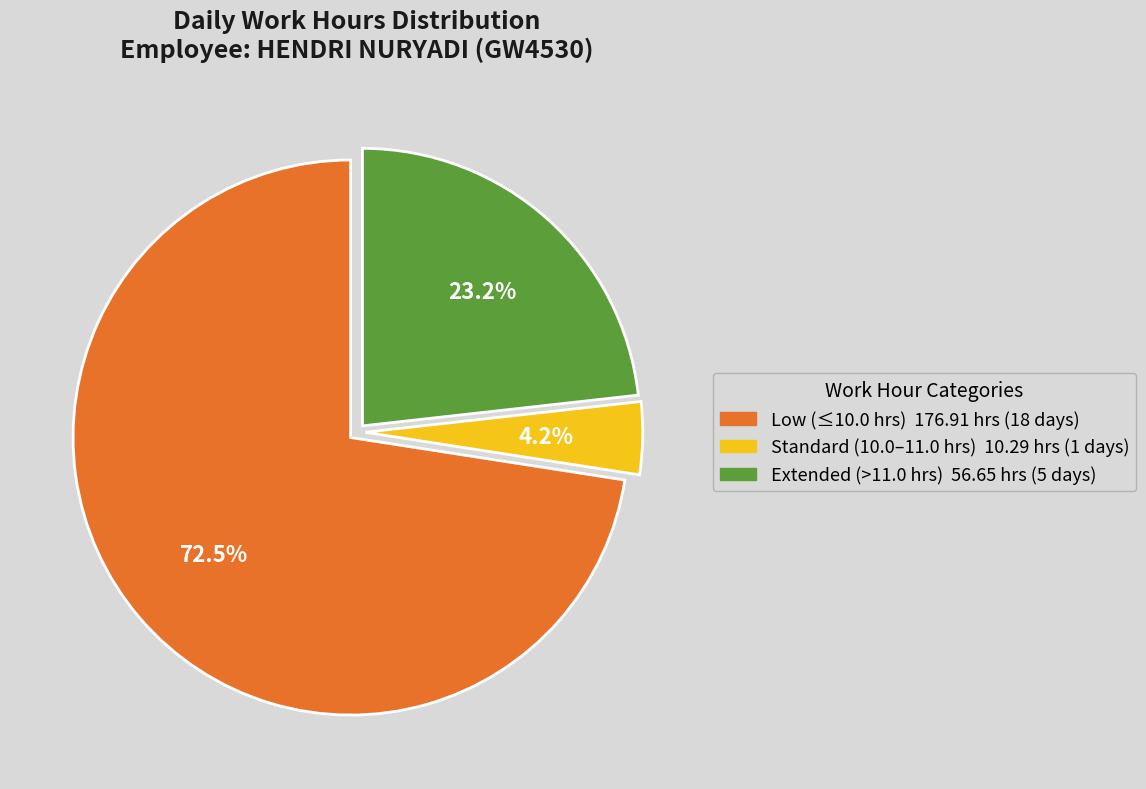

Is there a majority slice in this chart?

Yes